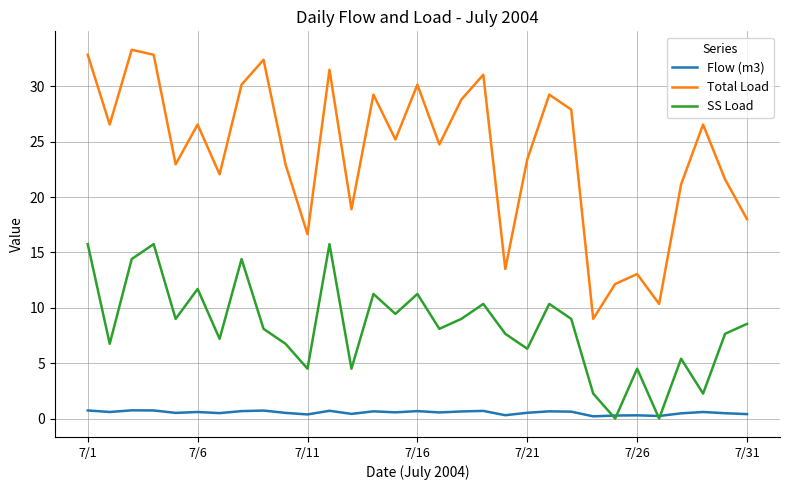

List the series in order of their overall mean, highest first.

Total Load, SS Load, Flow (m3)